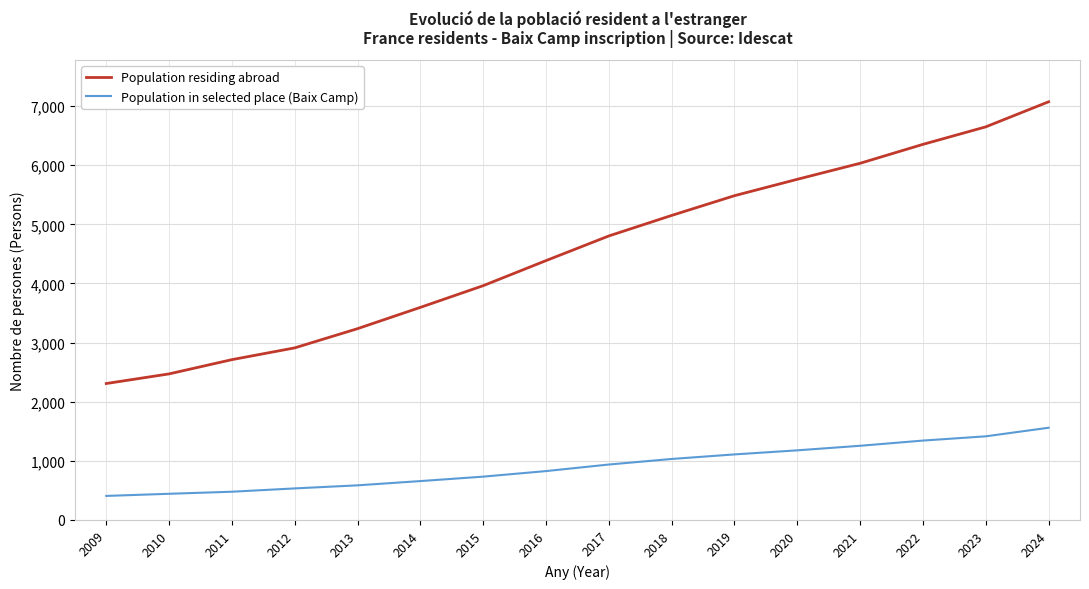

What is the total value across all series at 2022?

7696